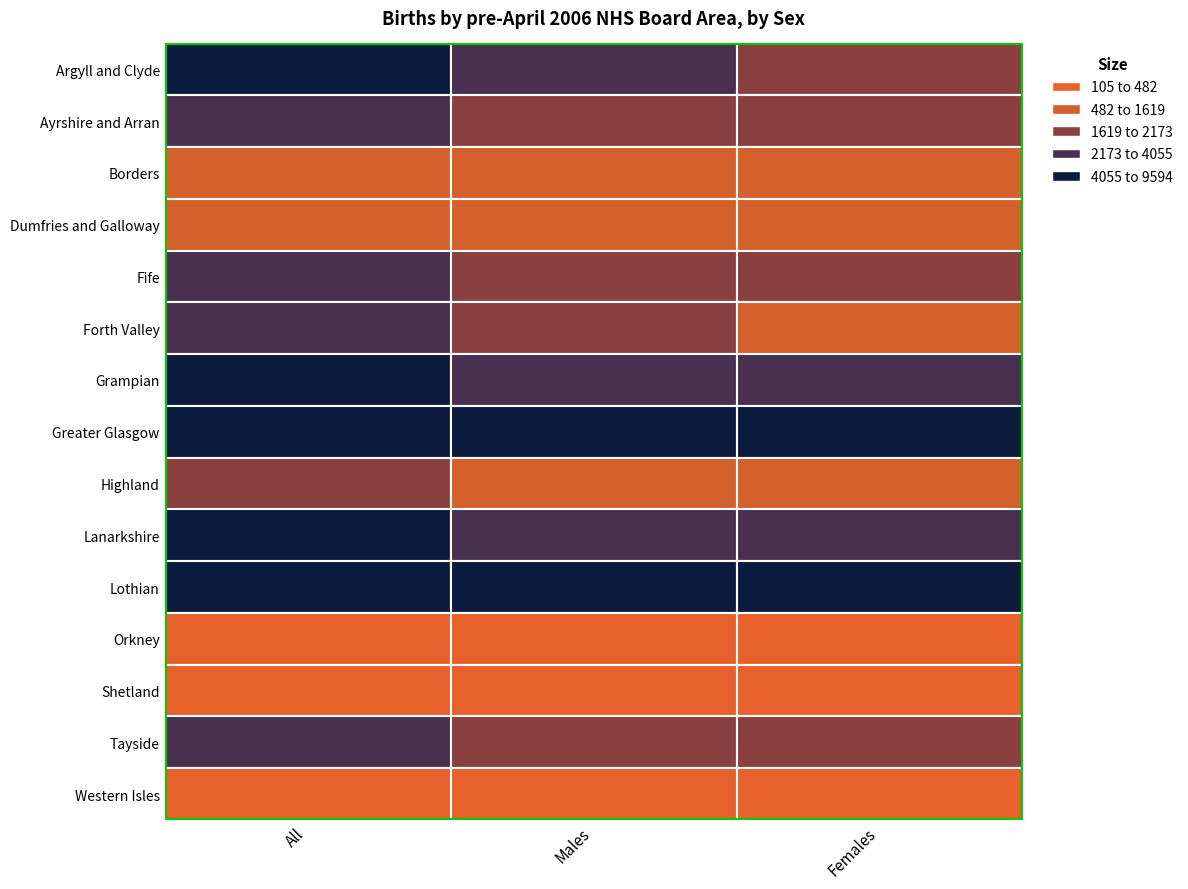

Which category has the highest value in the Fife series?

All